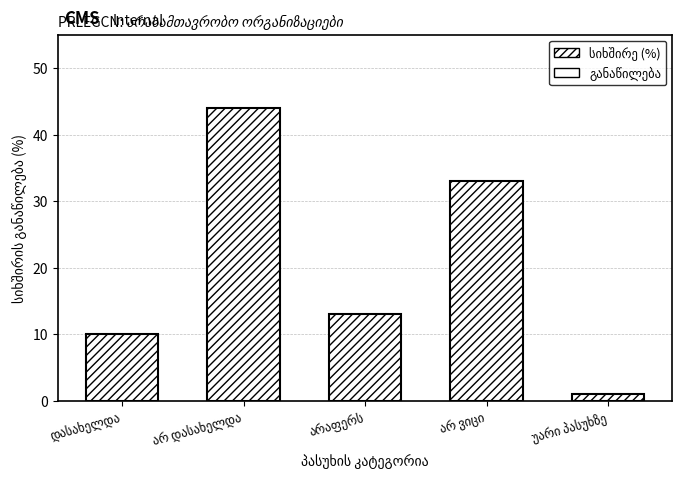

What are all the series names shown in the legend?

სიხშირე (%), განაწილება